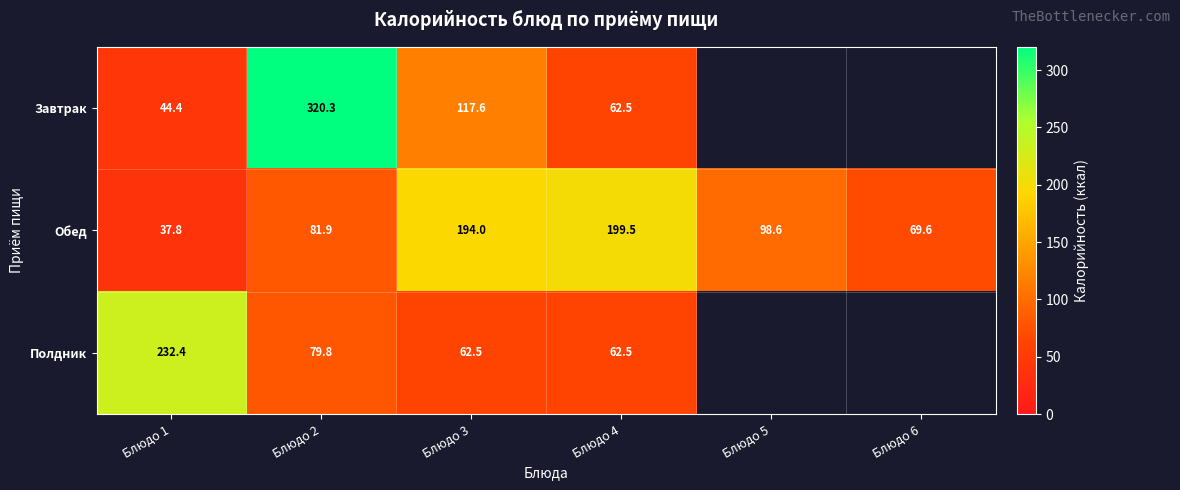

True or false: Завтрак has a value of 62.5 at Блюдо 4.

True